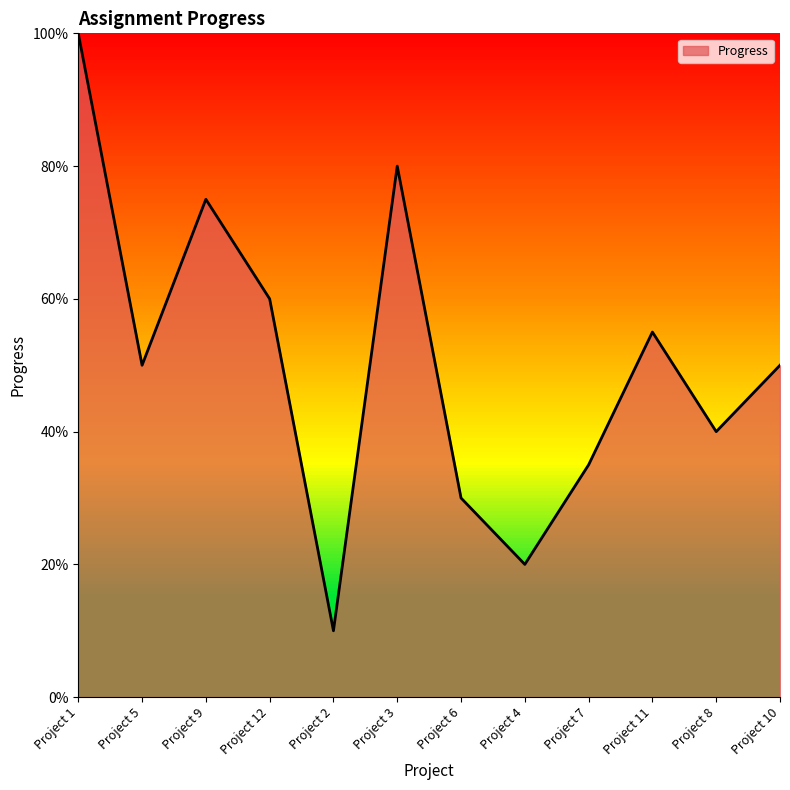

What is the average value?

0.5